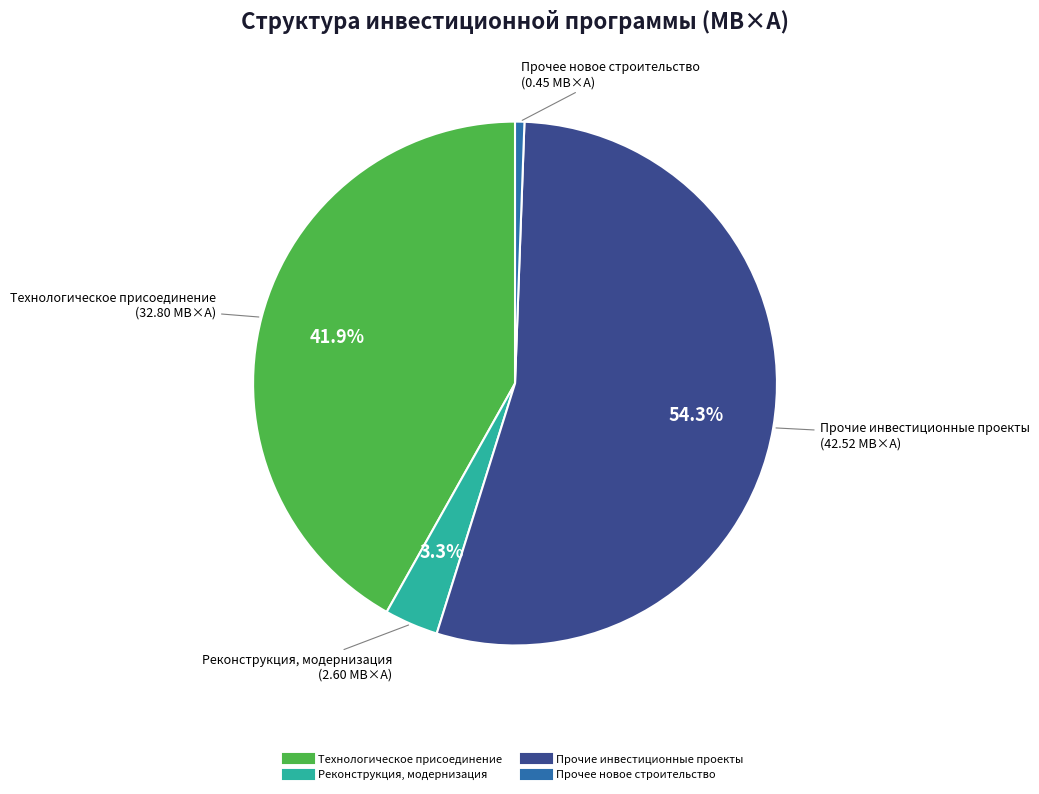

How many segments does this pie chart have?

4